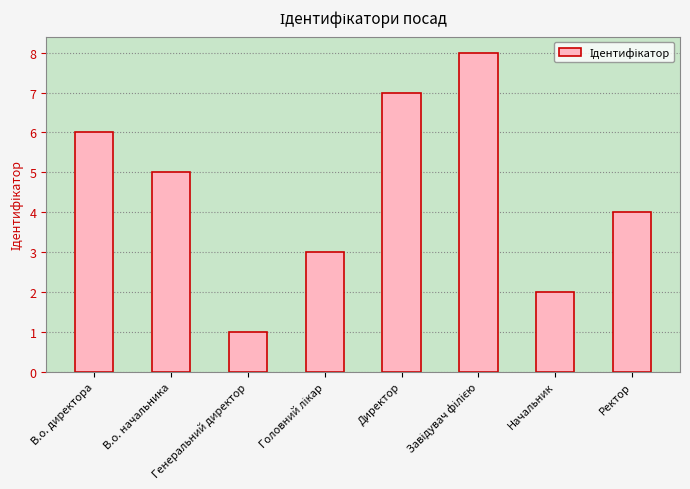

The chart shows a value of 4 at В.о. директора. True or false?

False